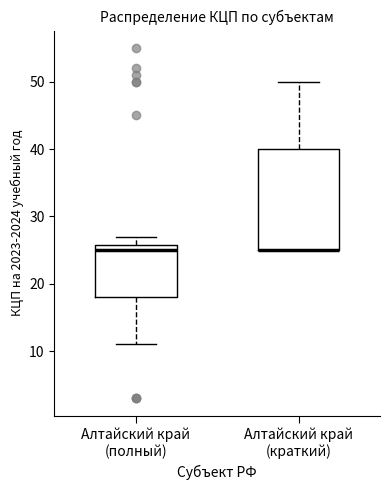

Which box is the tallest, from its lower edge to its upper edge?

Алтайский край (краткий)